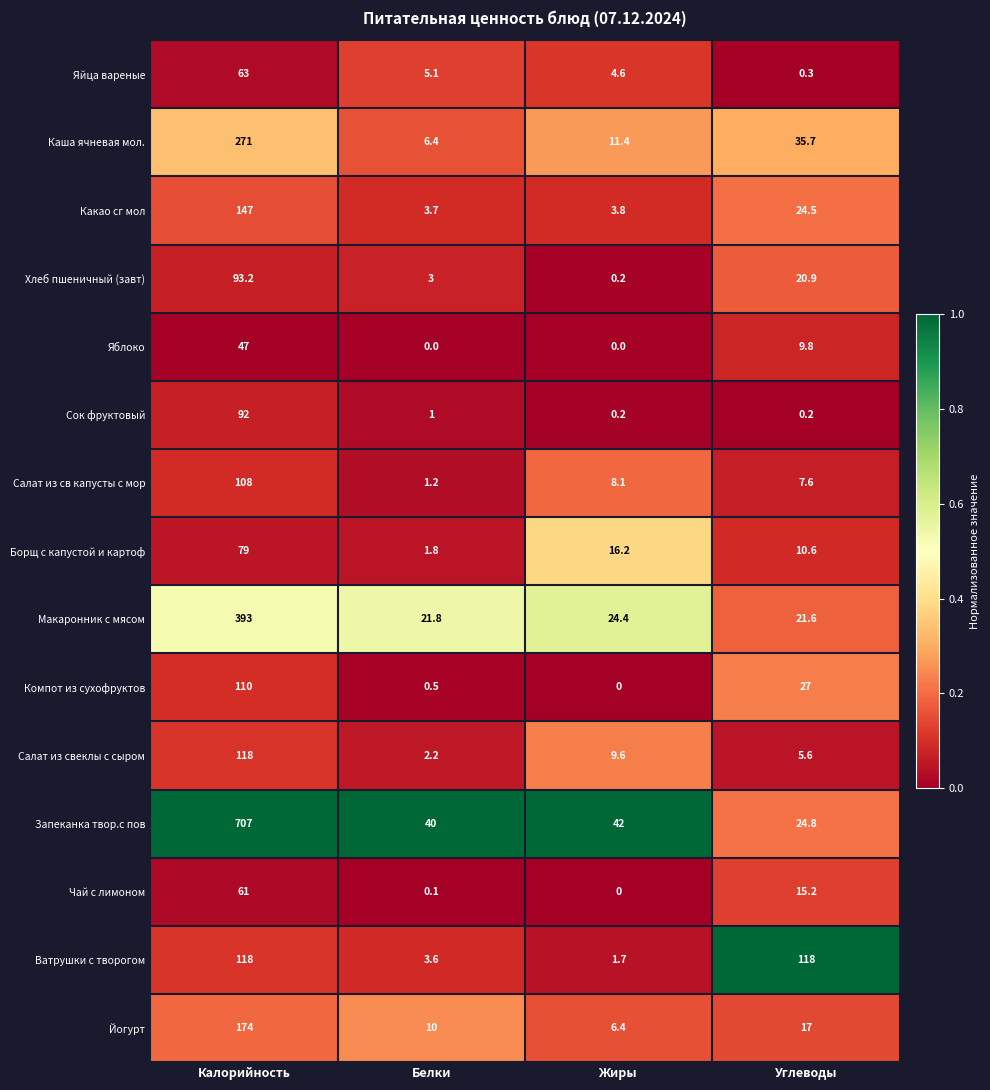

Which series has the largest total across all categories?

Запеканка твор.с пов